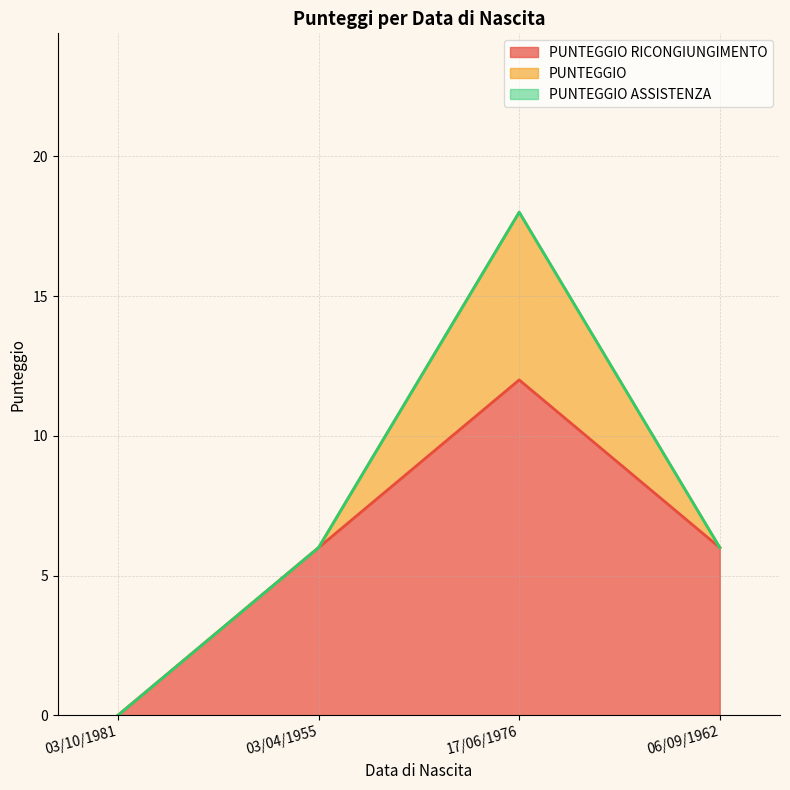

List the series in order of their overall mean, highest first.

PUNTEGGIO RICONGIUNGIMENTO, PUNTEGGIO, PUNTEGGIO ASSISTENZA